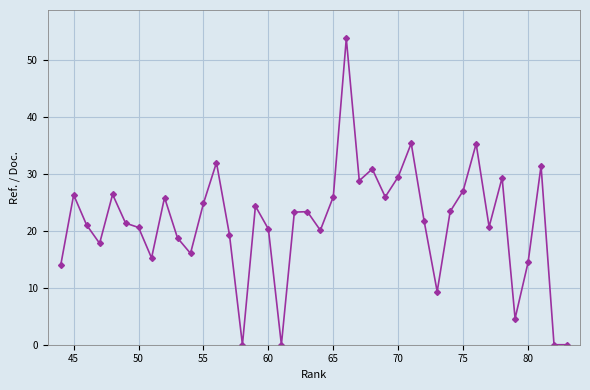

True or false: there are more than 2 points higher than both neighbors.

True